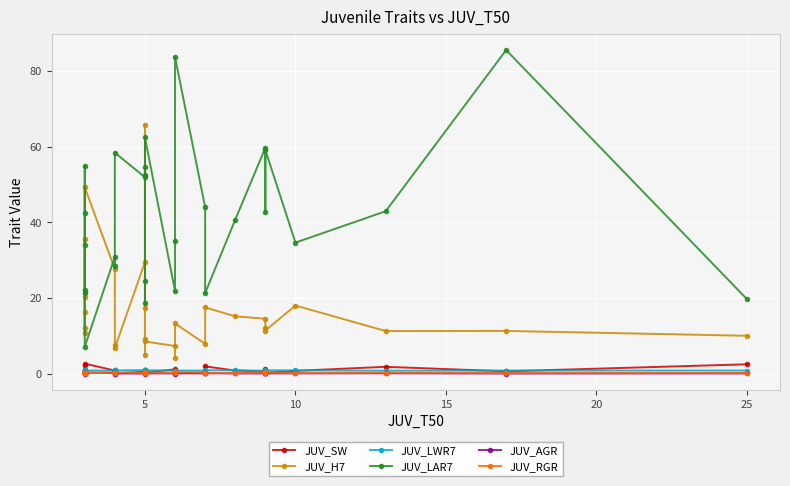

True or false: JUV_AGR has a value of 0.0 at 30.

False